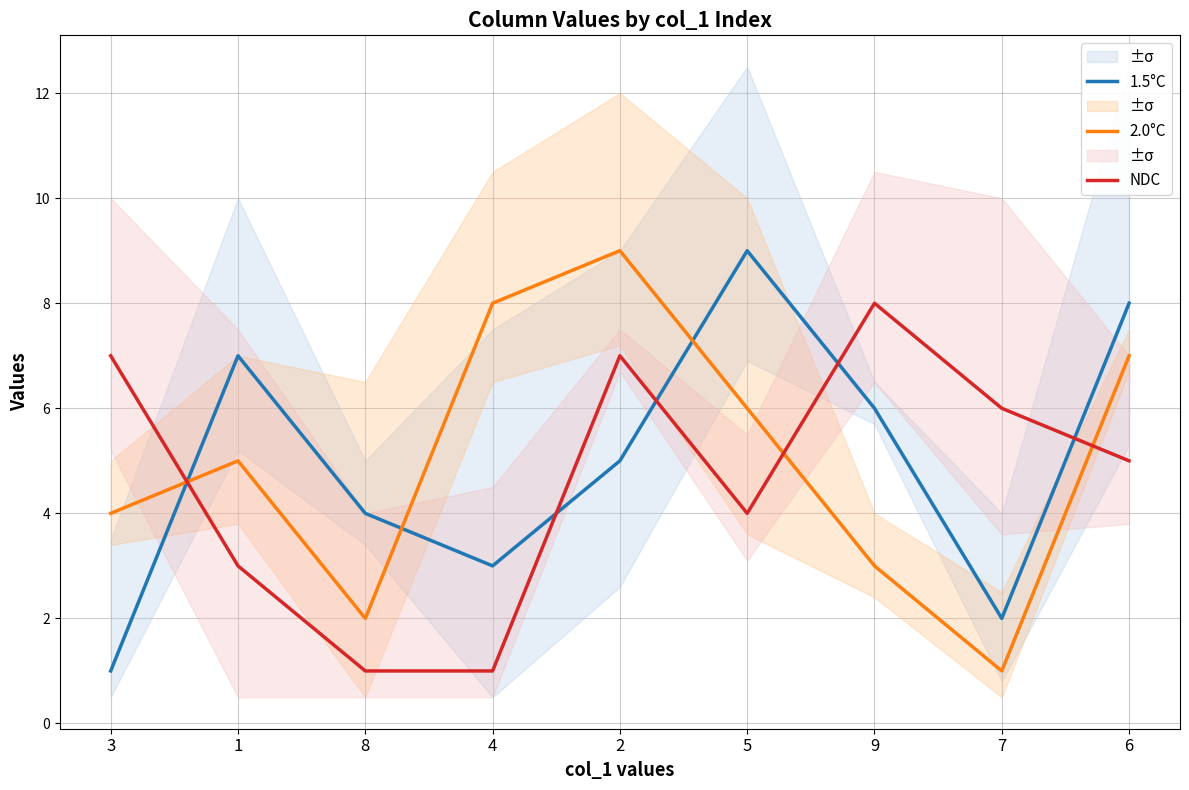

What are all the series names shown in the legend?

1.5°C, 2.0°C, NDC